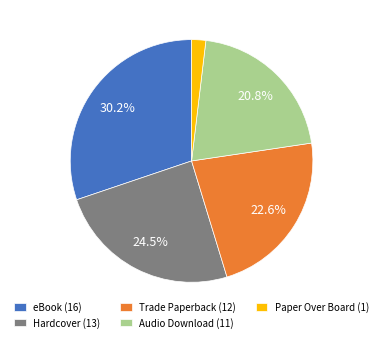

How many slices are in this pie chart?

5